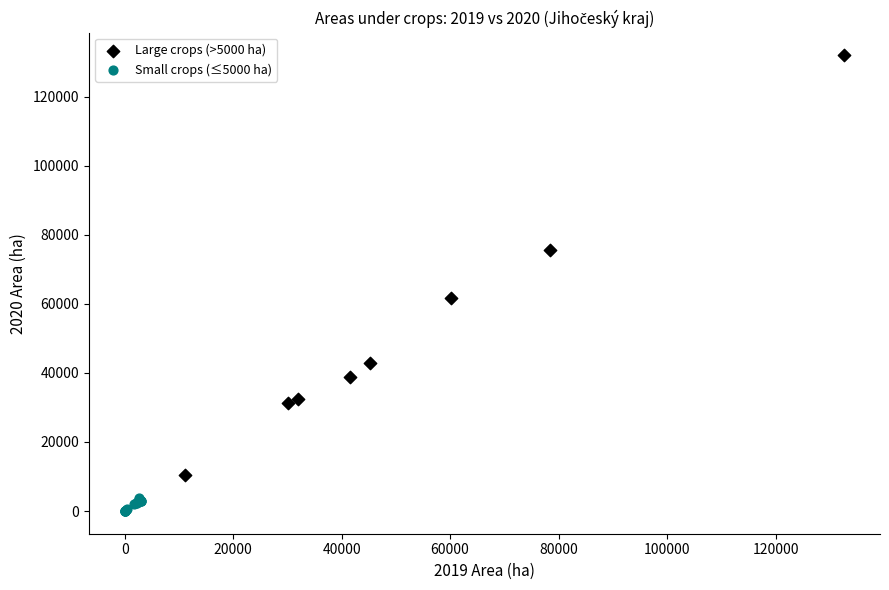

Which series reaches the maximum Y coordinate?

Large crops (>5000 ha)